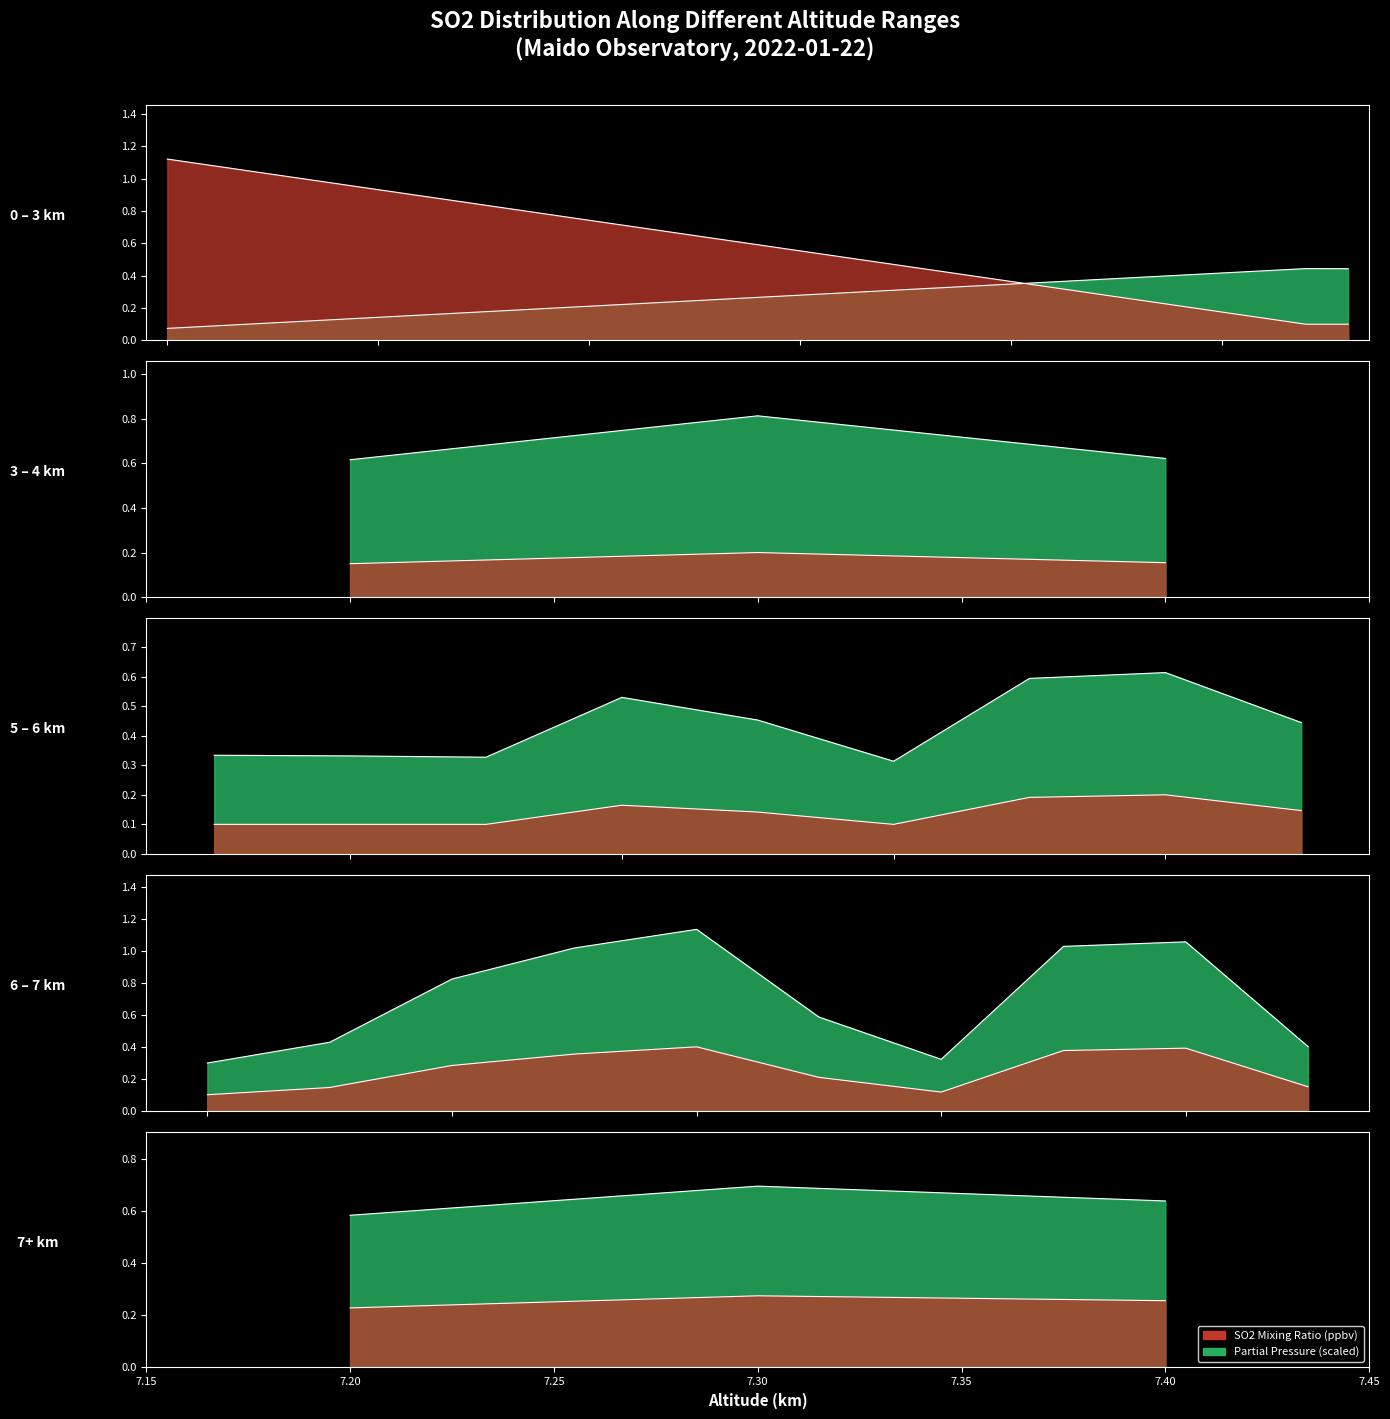

Does the chart display data point markers on the line(s)?

No